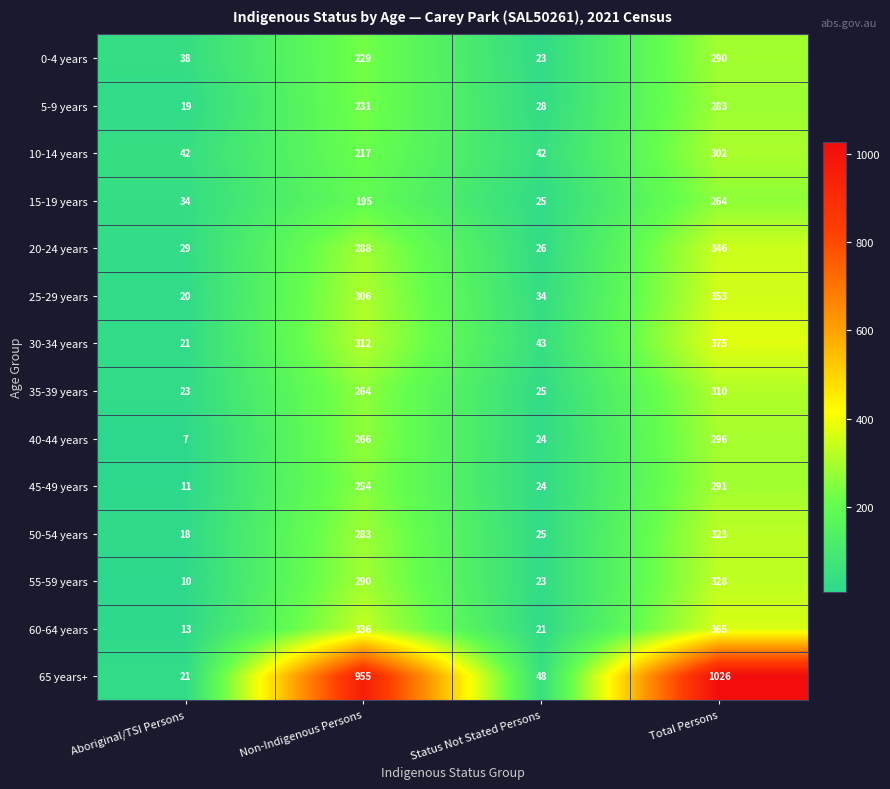

At how many categories does at least one series exceed 237?

2